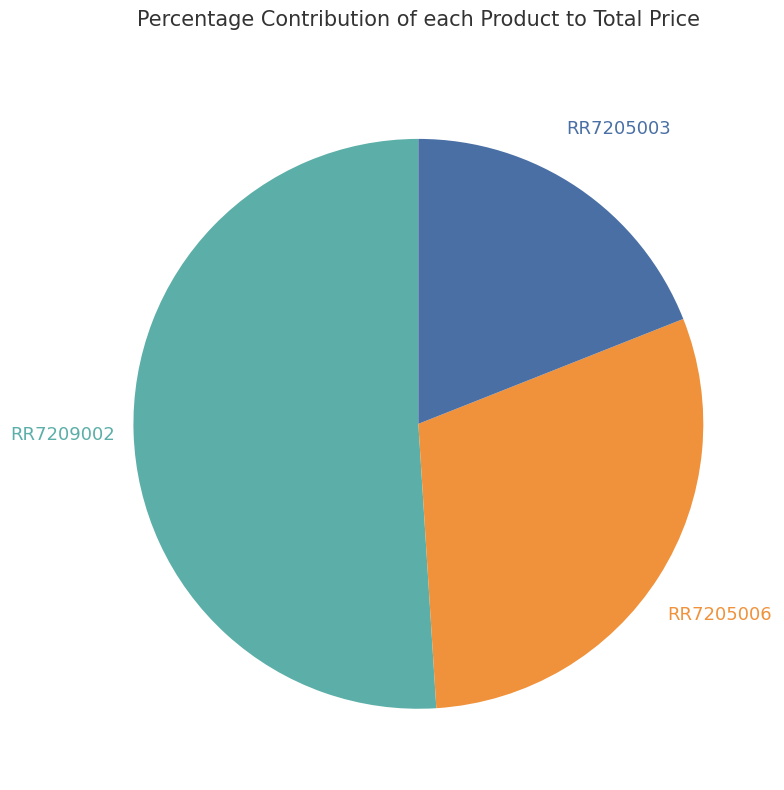

Is there any slice that represents more than half of the pie?

Yes